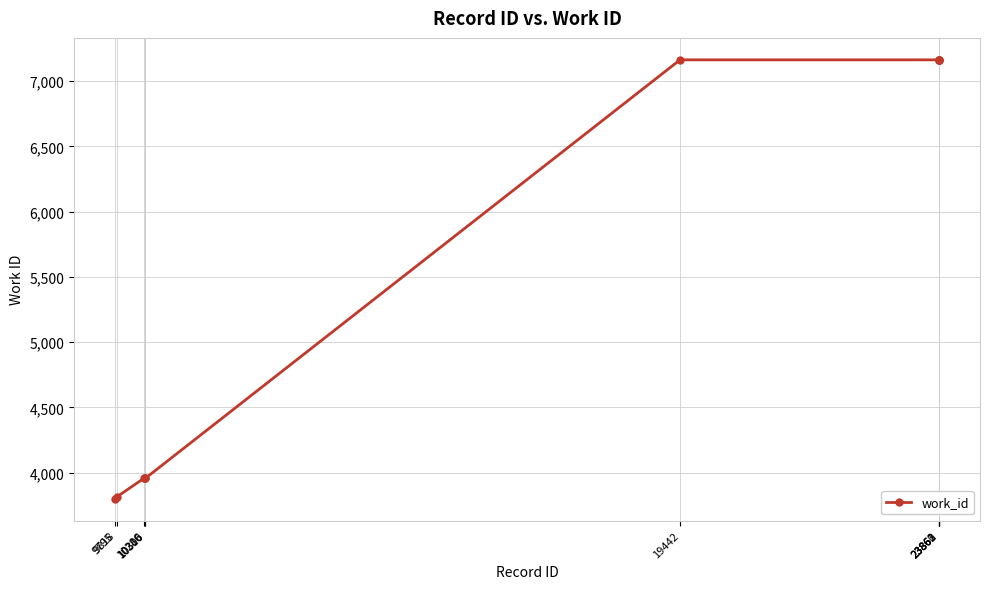

What is the greatest value displayed?

7163